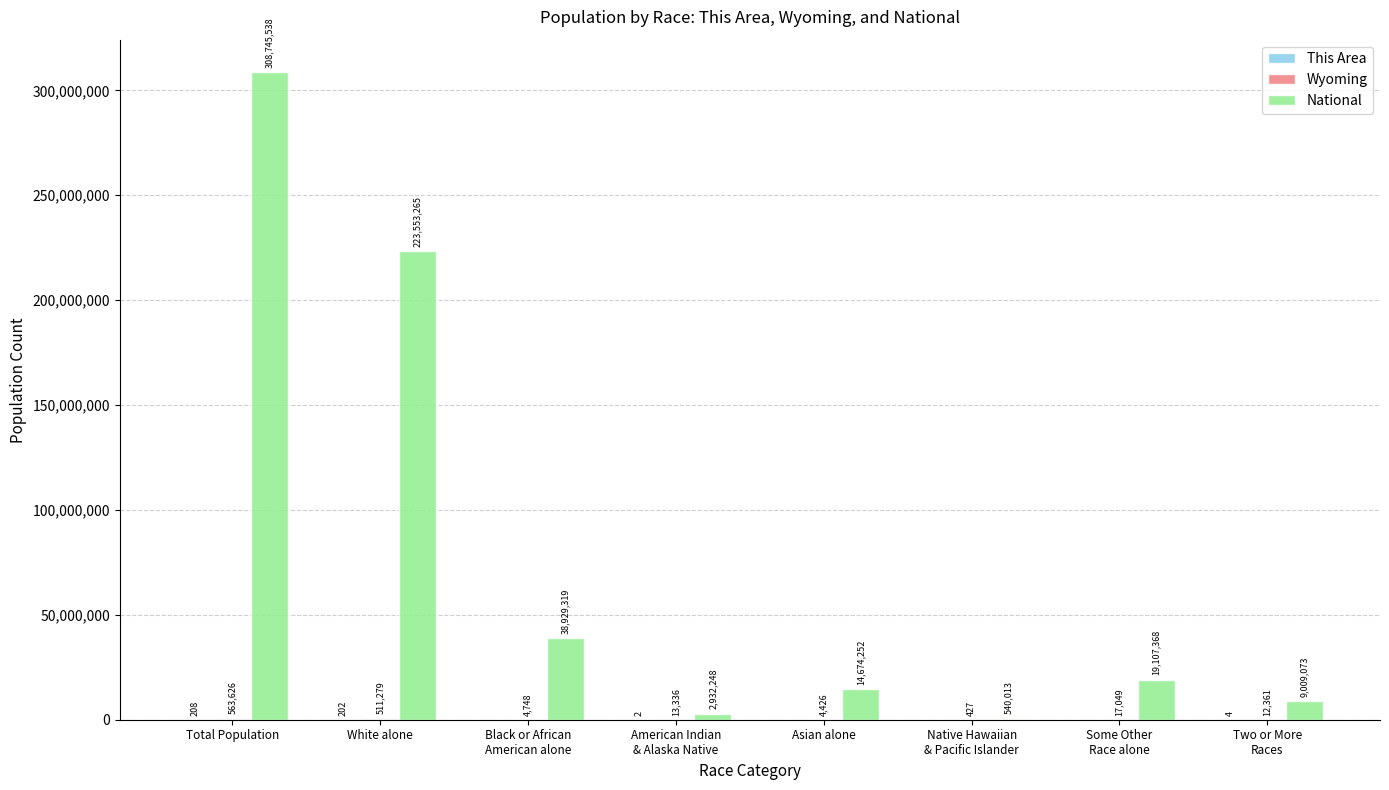

At which category is the sum across all series the highest?

Total Population